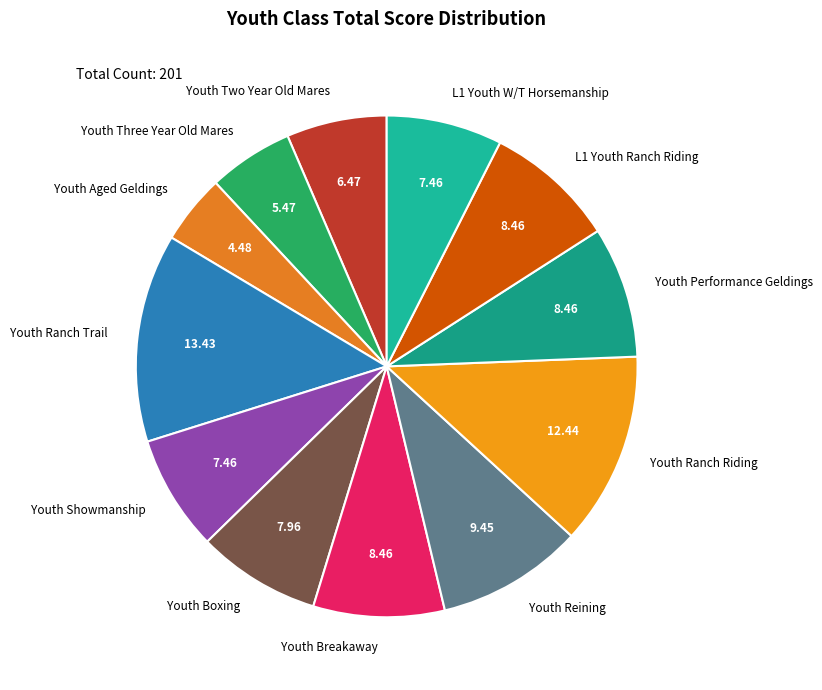

Which category has the biggest portion of the pie?

Youth Ranch Trail